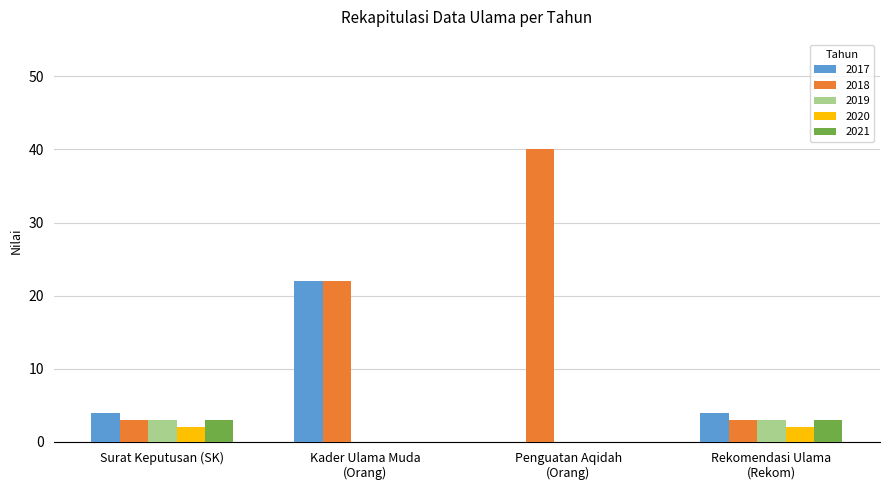

Reading left to right, list all the values displayed in this chart.

2017: 4	22	0	4
2018: 3	22	40	3
2019: 3	0	0	3
2020: 2	0	0	2
2021: 3	0	0	3